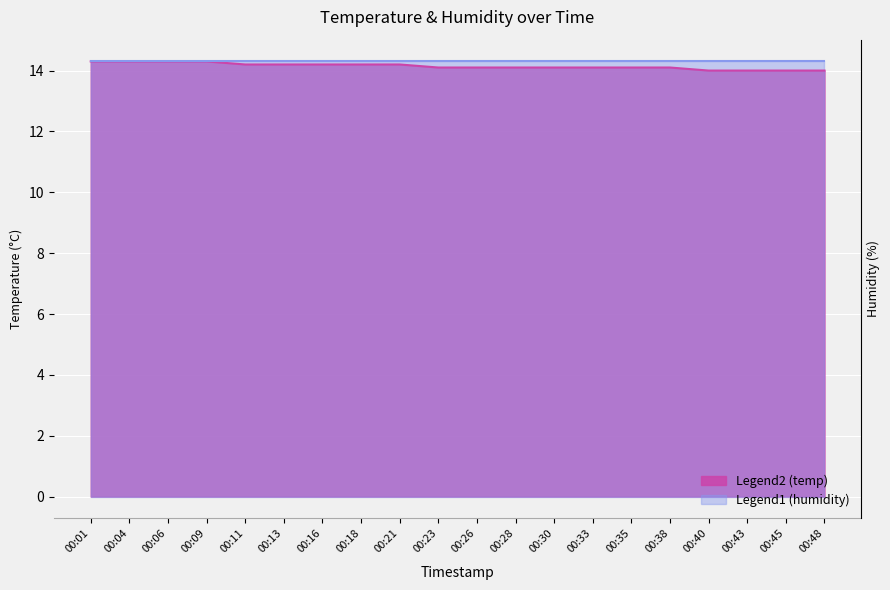

Which has a higher value, 00:45 or 00:43?

00:45